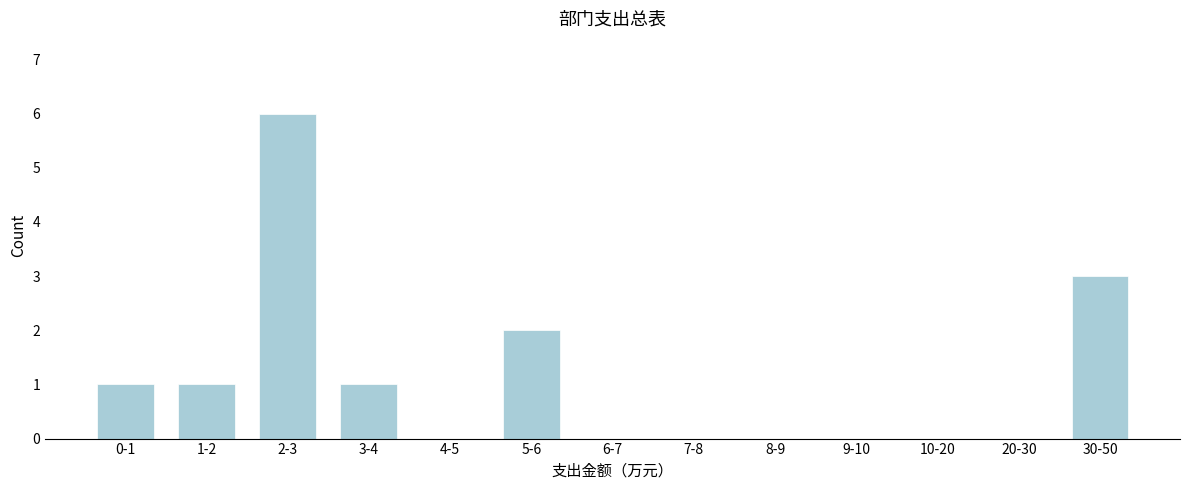

Reading left to right, extract all data points from this chart.

0-1=1	1-2=1	2-3=6	3-4=1	4-5=0	5-6=2	6-7=0	7-8=0	8-9=0	9-10=0	10-20=0	20-30=0	30-50=3